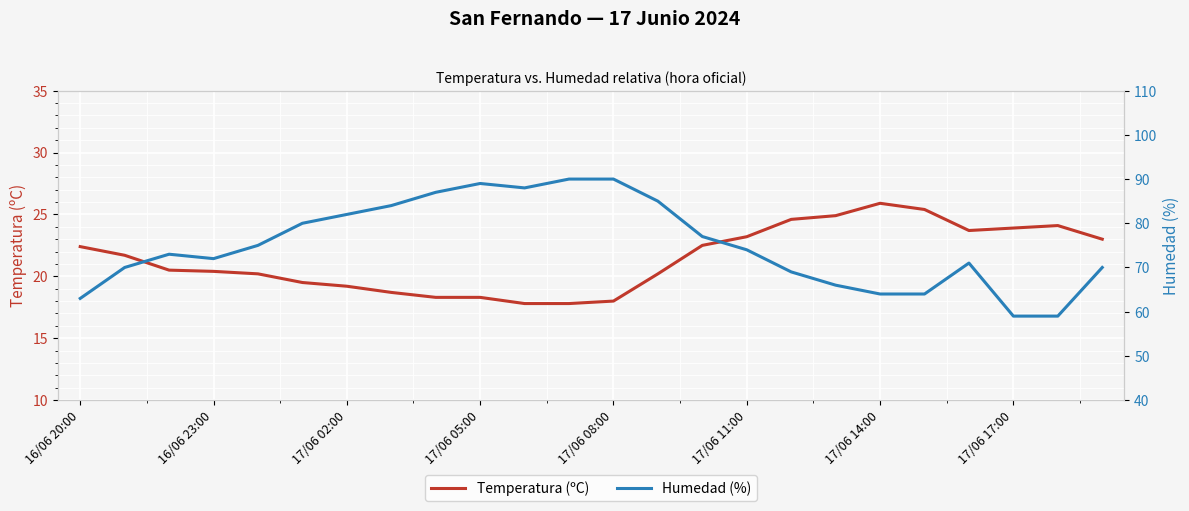

At which label does Temperatura (ºC) reach its peak?

17/06 14:00